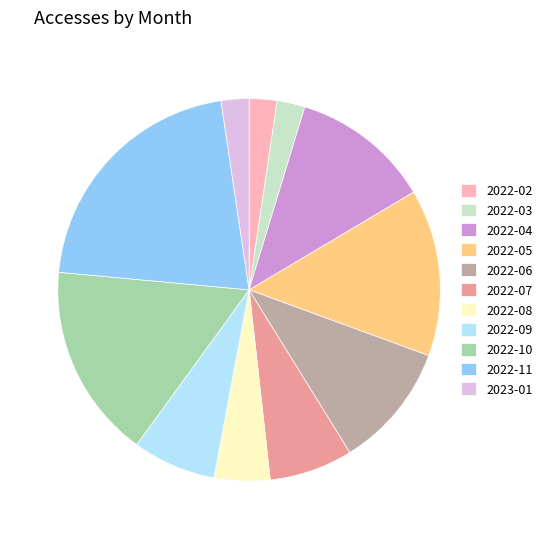

Which slice is the largest?

2022-11